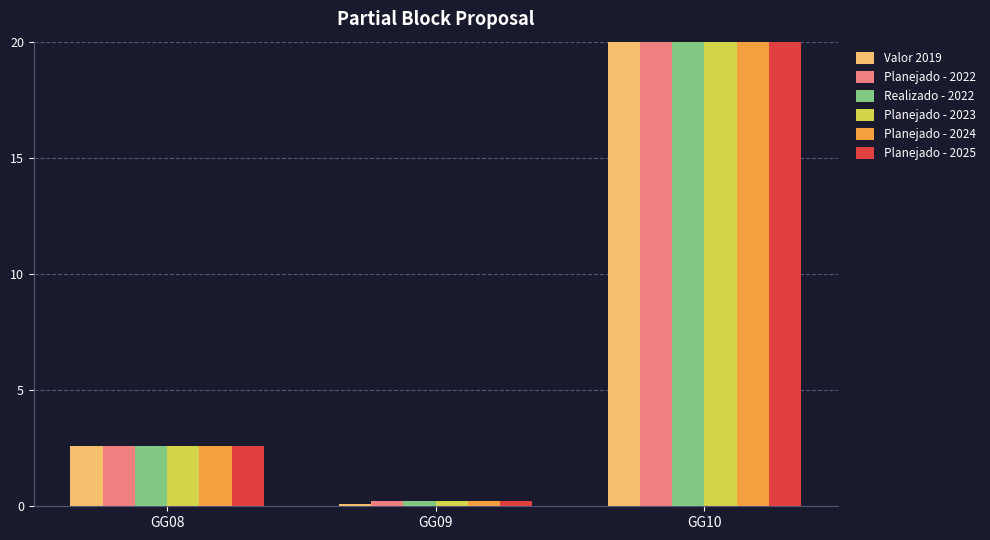

At which label is Planejado - 2025 closest to 12?

GG08